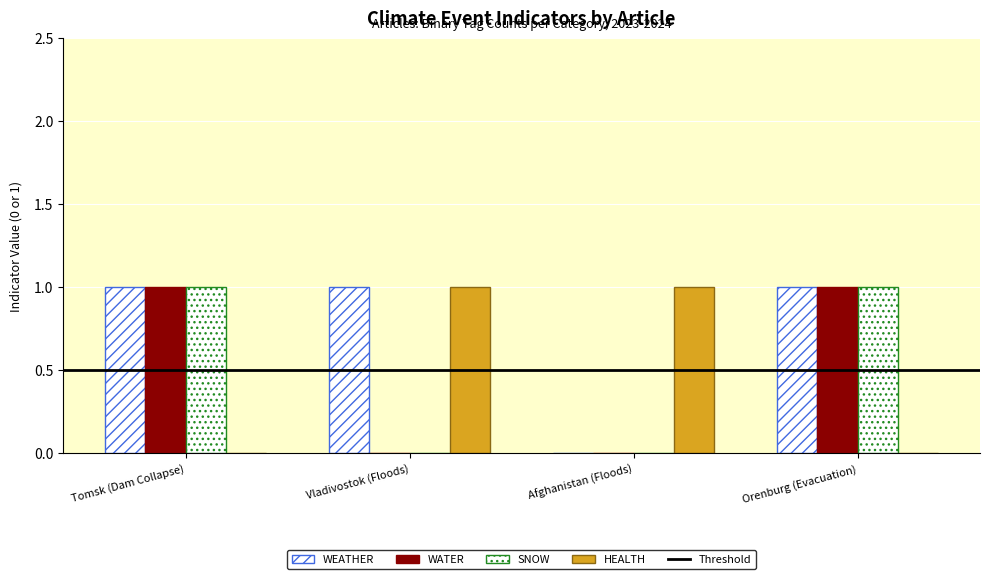

List the series in order of their peak value, lowest first.

WEATHER, WATER, SNOW, HEALTH